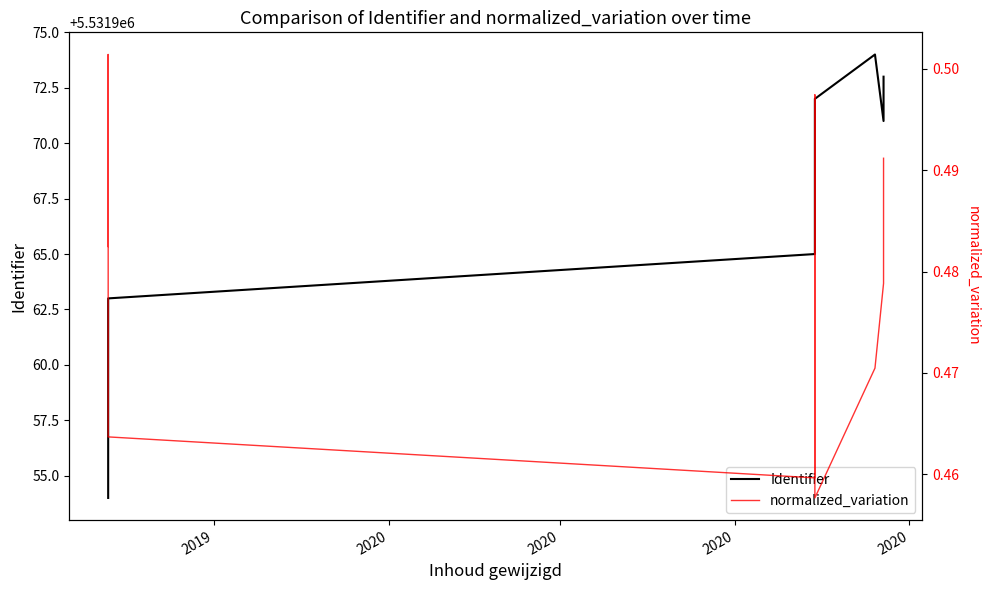

What is the value of the Identifier point at the 11th from the left?

5531970.0